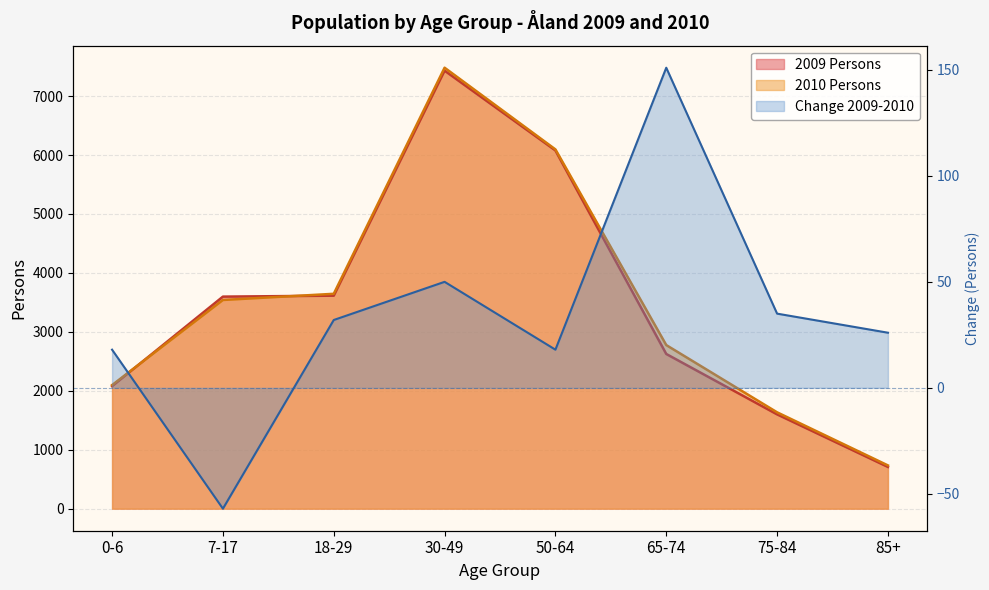

What is the difference between the maximum and minimum values in the 2009 Persons series?

6724